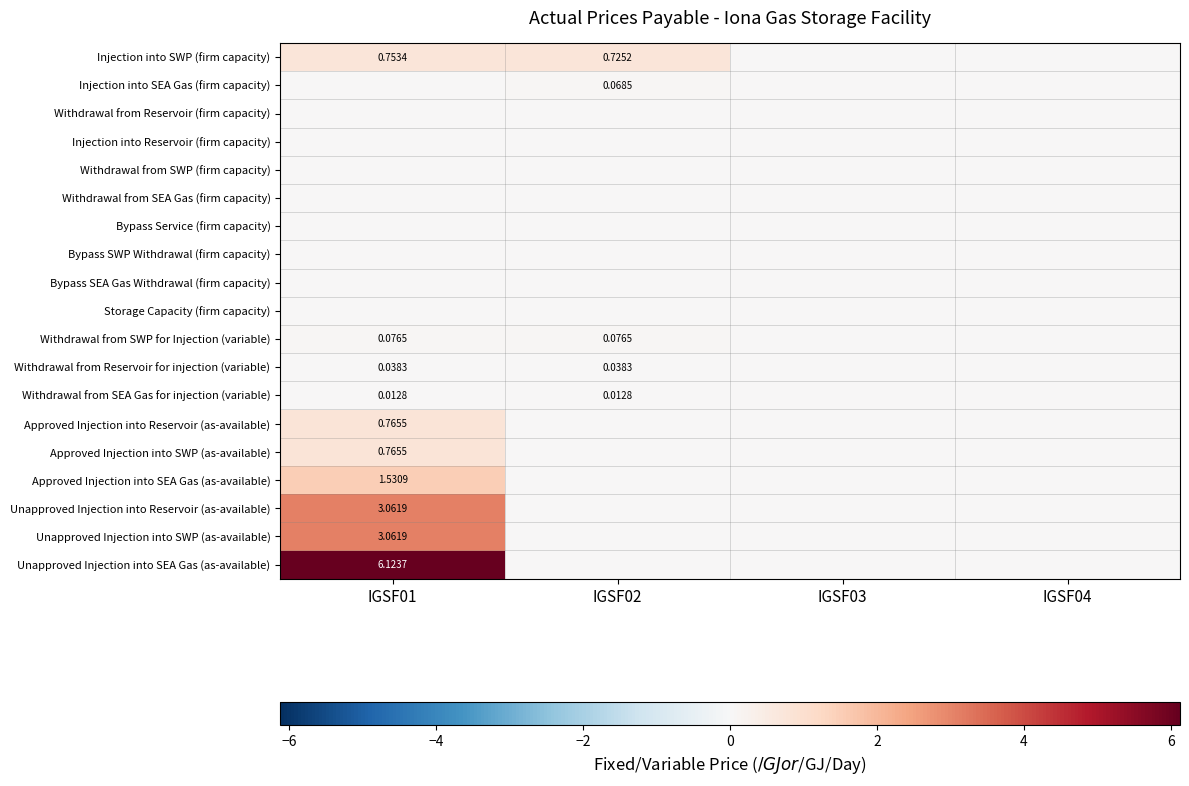

At which category is the sum across all series the highest?

IGSF01